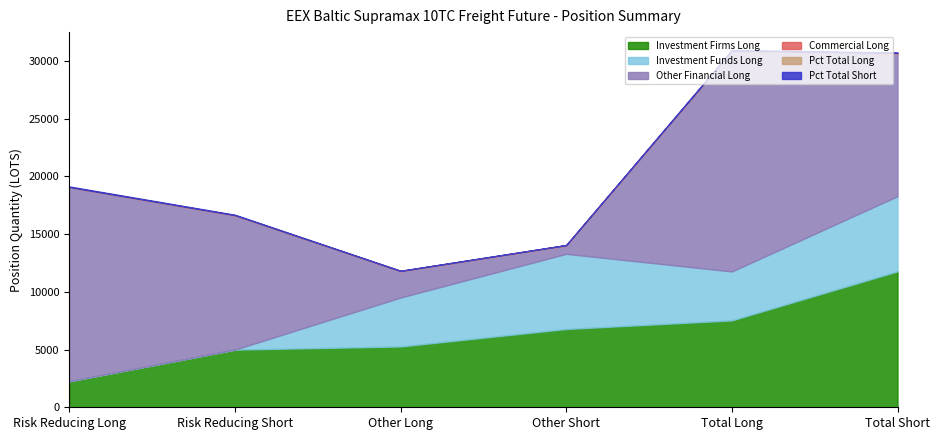

Reading right to left, what are all the values shown in this chart?

Investment Firms Long: 11782.0	7529.0	6785.0	5270.0	4997.0	2259.0
Investment Funds Long: 6513.0	4242.0	6513.0	4242.0	0.0	0.0
Other Financial Long: 12369.0	19104.6	737.0	2290.0	11632.0	16814.6
Commercial Long: 0.0	0.0	0.0	0.0	0.0	0.0
Pct Total Long: 38.3	24.4	22.1	17.1	16.2	7.3
Pct Total Short: 40.2	61.9	2.4	7.4	37.8	54.5